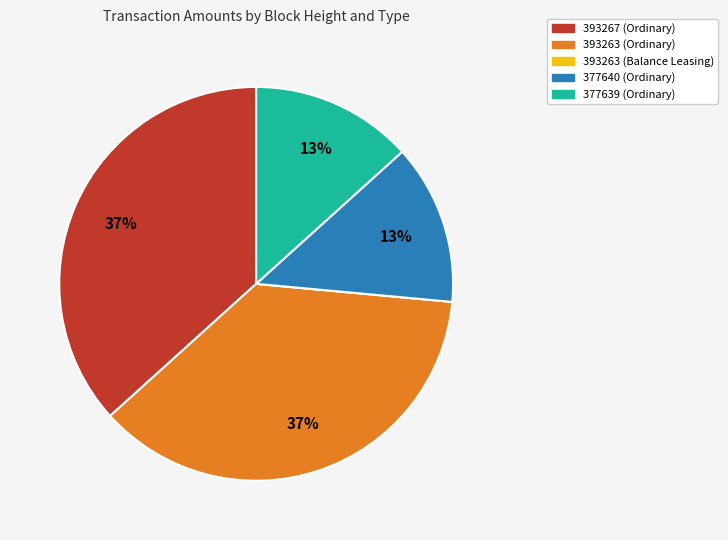

Is there a majority slice in this chart?

No